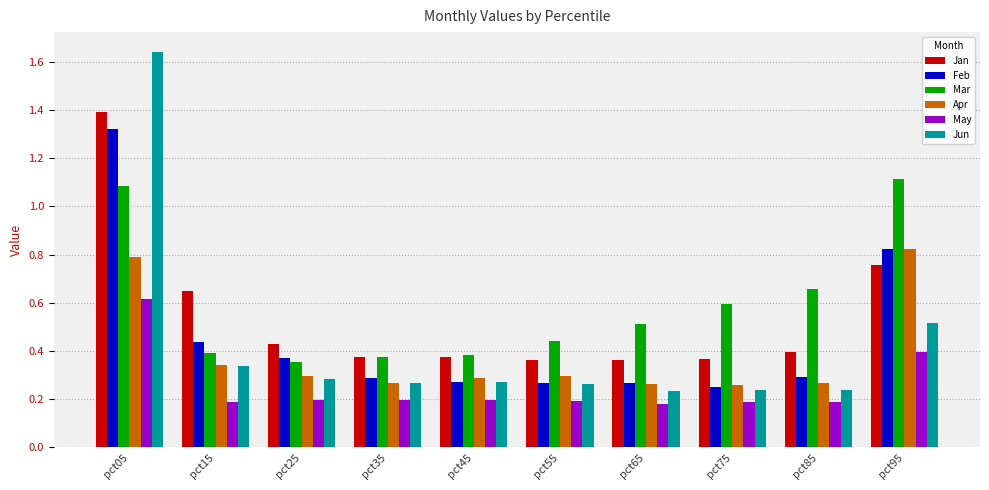

Which series has the largest range (max minus min)?

Jun